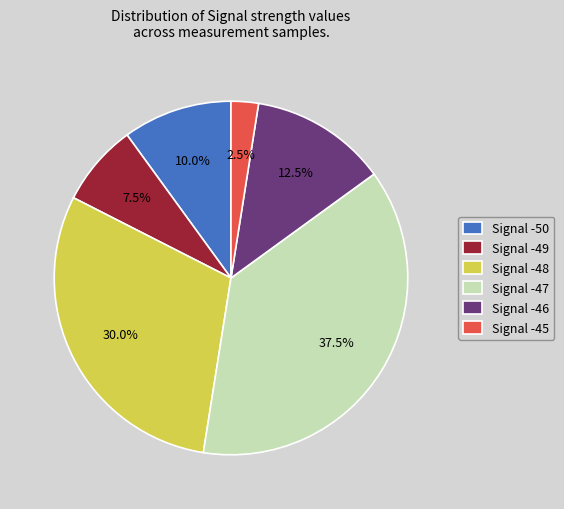

Rank the categories by value from lowest to highest.

Signal -45, Signal -49, Signal -50, Signal -46, Signal -48, Signal -47